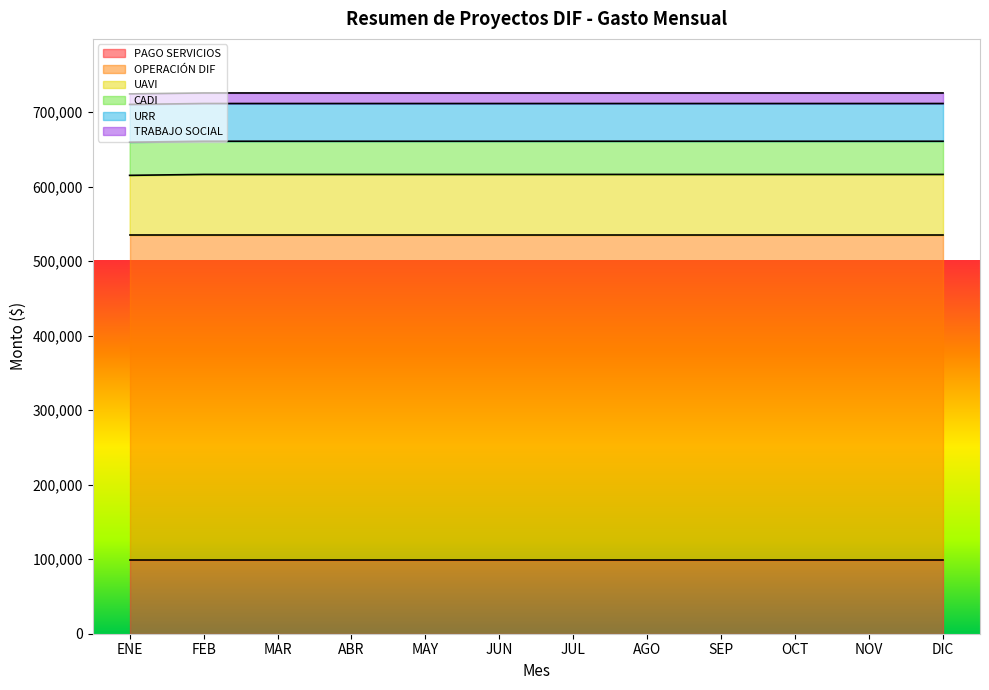

List the labels in order of PAGO SERVICIOS value, largest first.

ENE, FEB, MAR, ABR, MAY, JUN, JUL, AGO, SEP, OCT, NOV, DIC